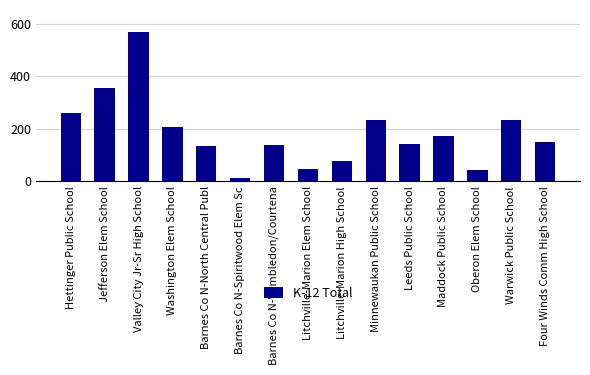

What is the change in value from Maddock Public School to Oberon Elem School?

-131